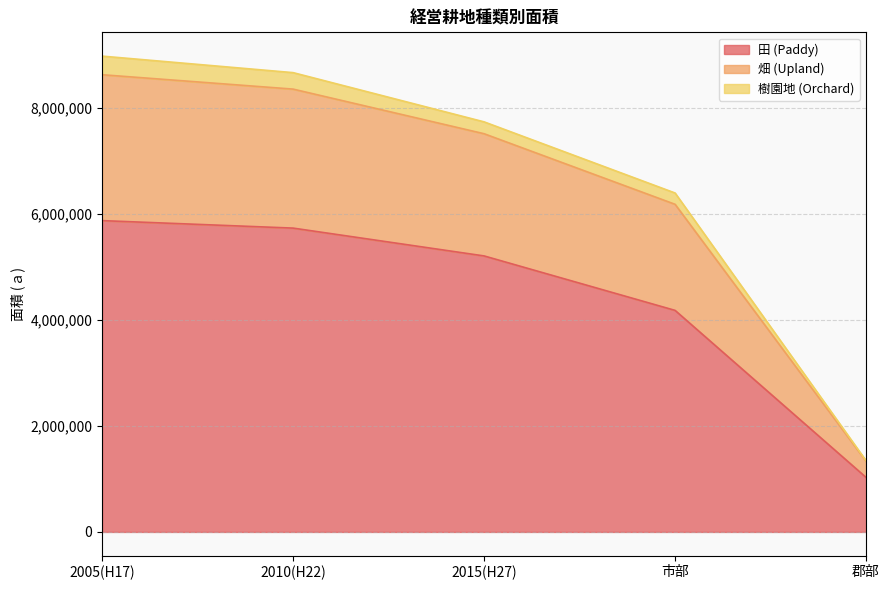

Rank the categories by 畑 (Upland) value from lowest to highest.

郡部, 市部, 2015(H27), 2010(H22), 2005(H17)